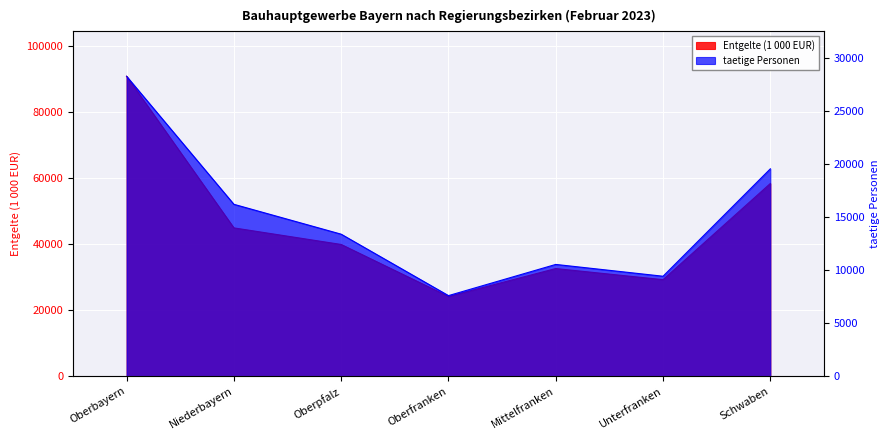

What is the total value across all series at Oberpfalz?

53321